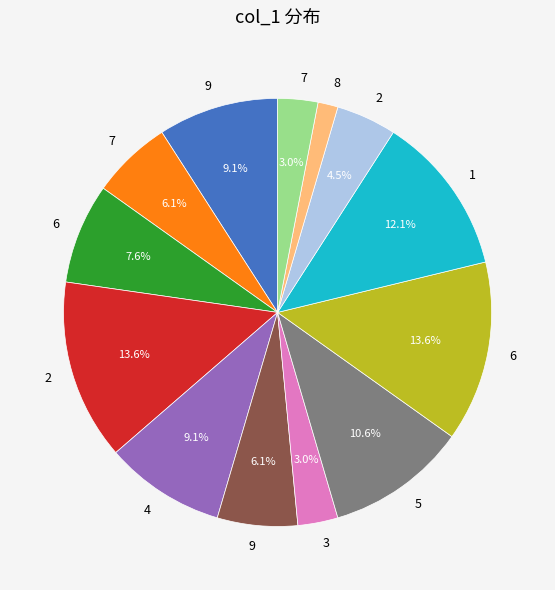

Is there a majority slice in this chart?

No